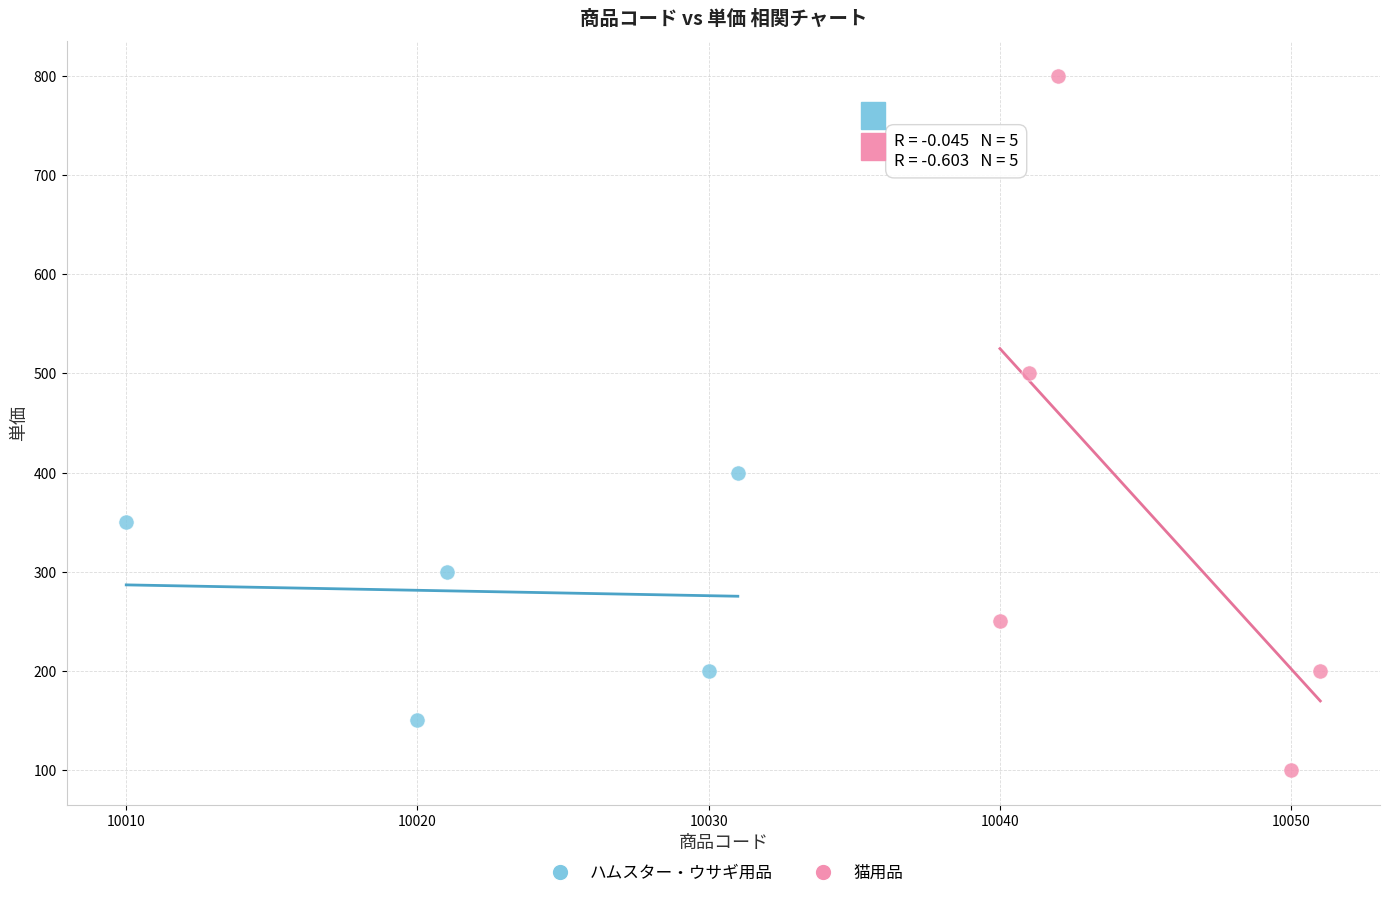

Which series contains the lowest Y value?

猫用品